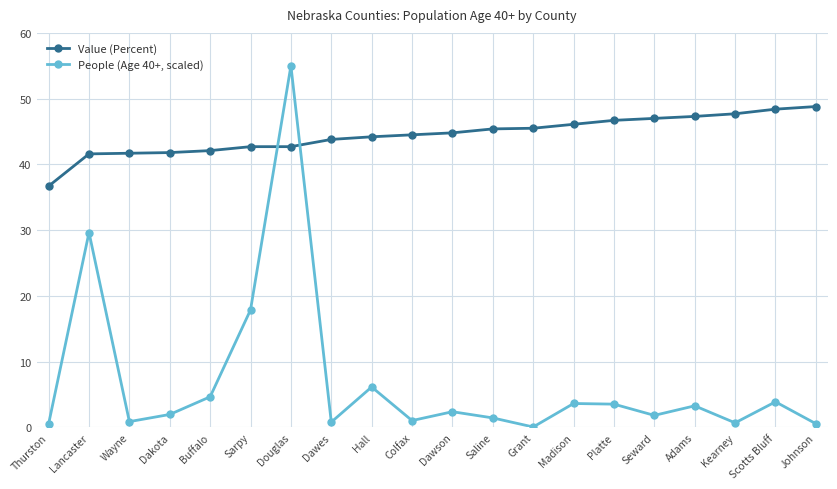

True or false: People (Age 40+, scaled) has more than 2 interior local peaks.

True